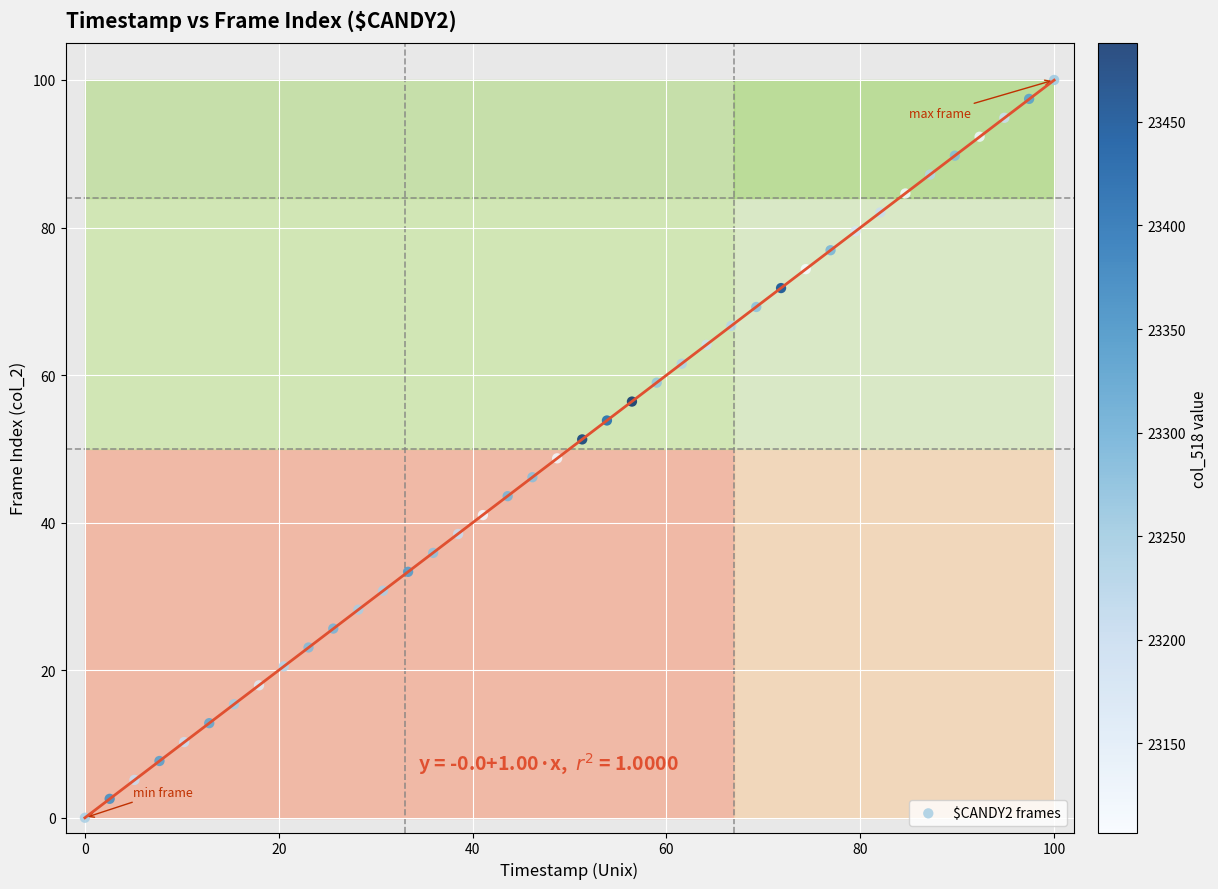

What is the range of X values (max minus min)?

100.0